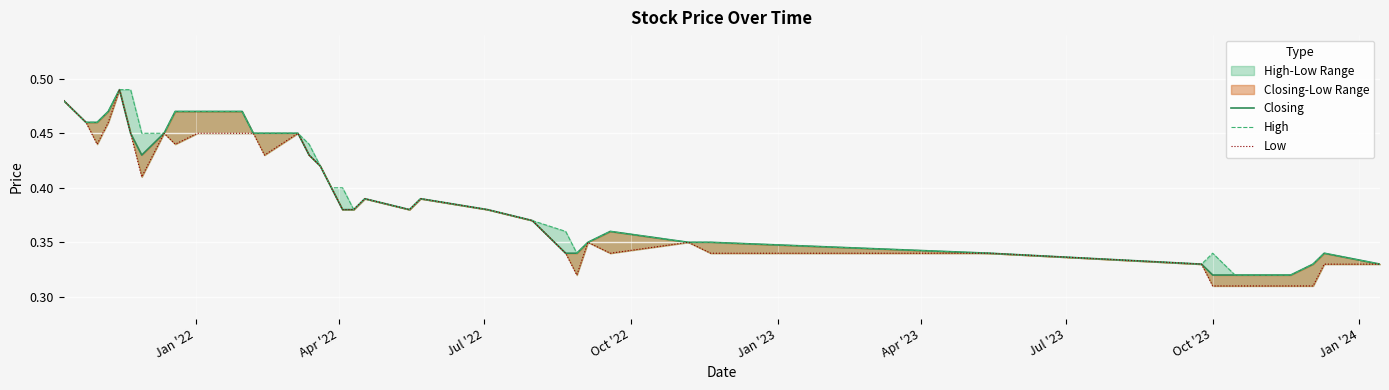

True or false: Low and Closing intersect in this chart.

False